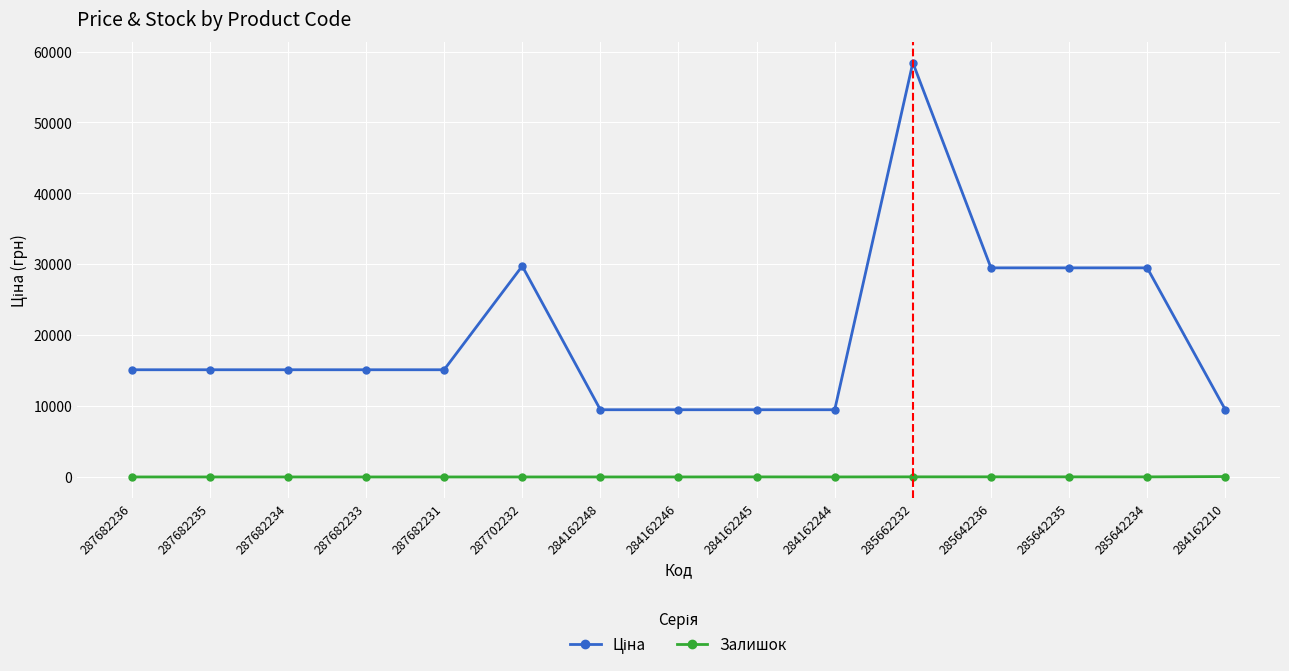

At how many categories does at least one series exceed 10657?

10